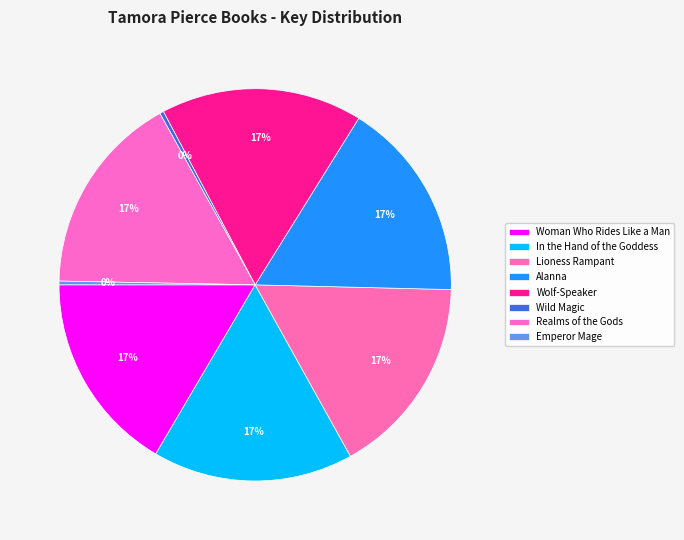

Count the number of slices in the pie.

8